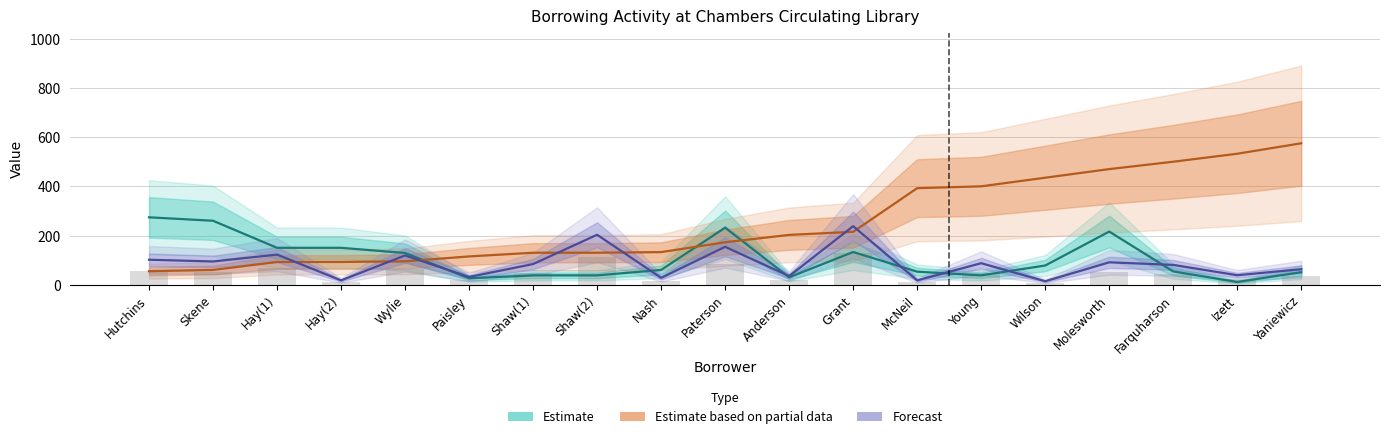

The Estimate series shows 7.2 at Izett. True or false?

False